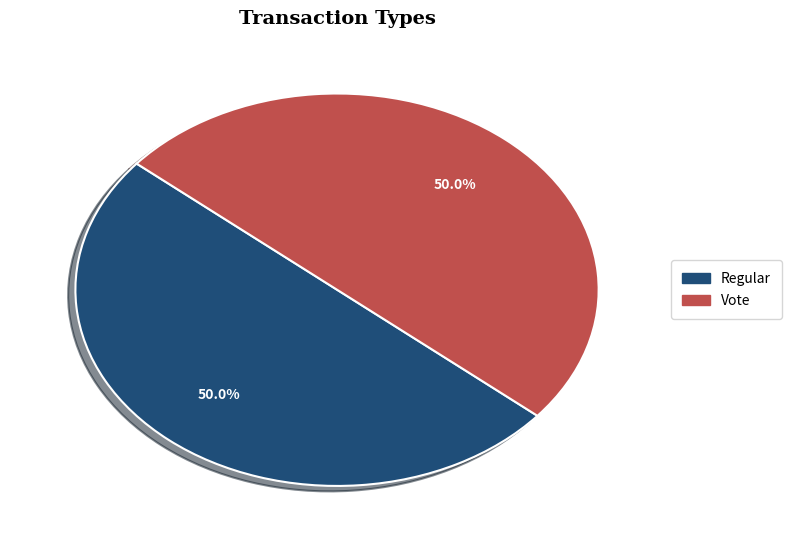

To the nearest percent, what portion does Regular represent?

50%